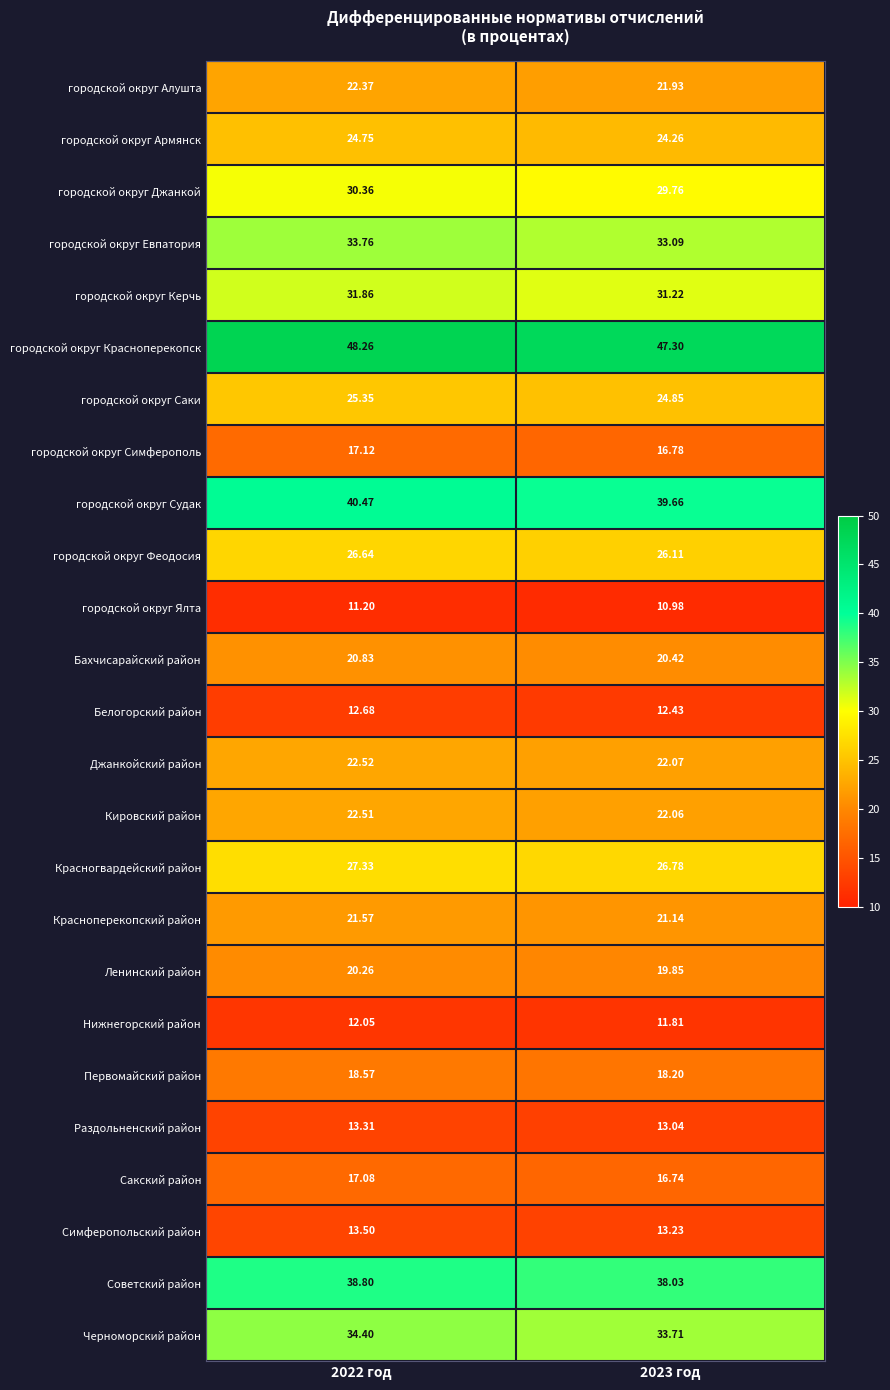

At how many categories does at least one series exceed 19?

2